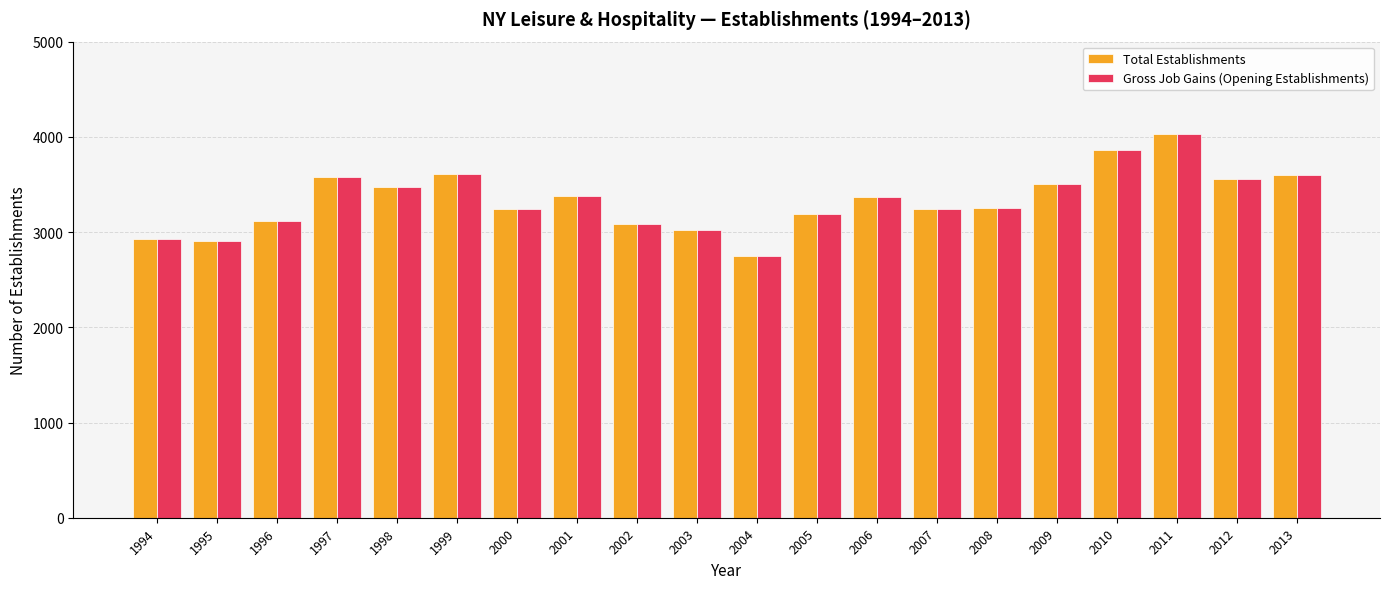

What are all the series names shown in the legend?

Total Establishments, Gross Job Gains (Opening Establishments)